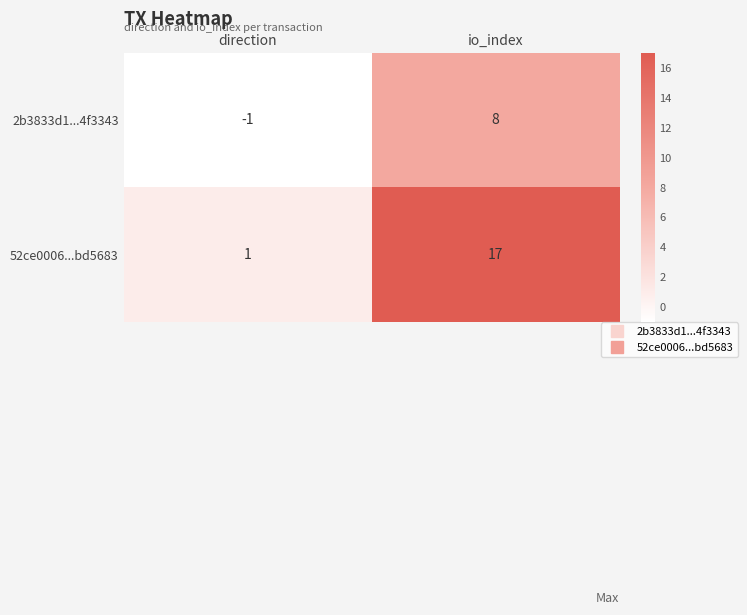

Between direction and io_index, which series saw the biggest shift?

52ce0006...bd5683